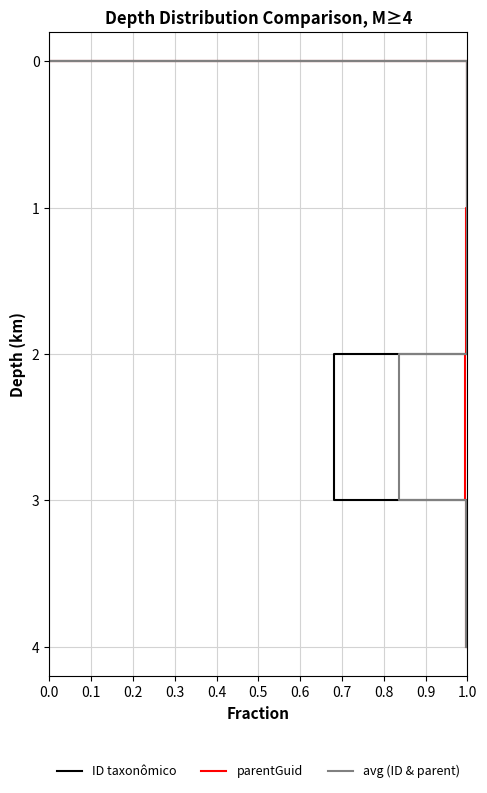

Is it true that avg (ID & parent) equals 1 at 1.0?

True